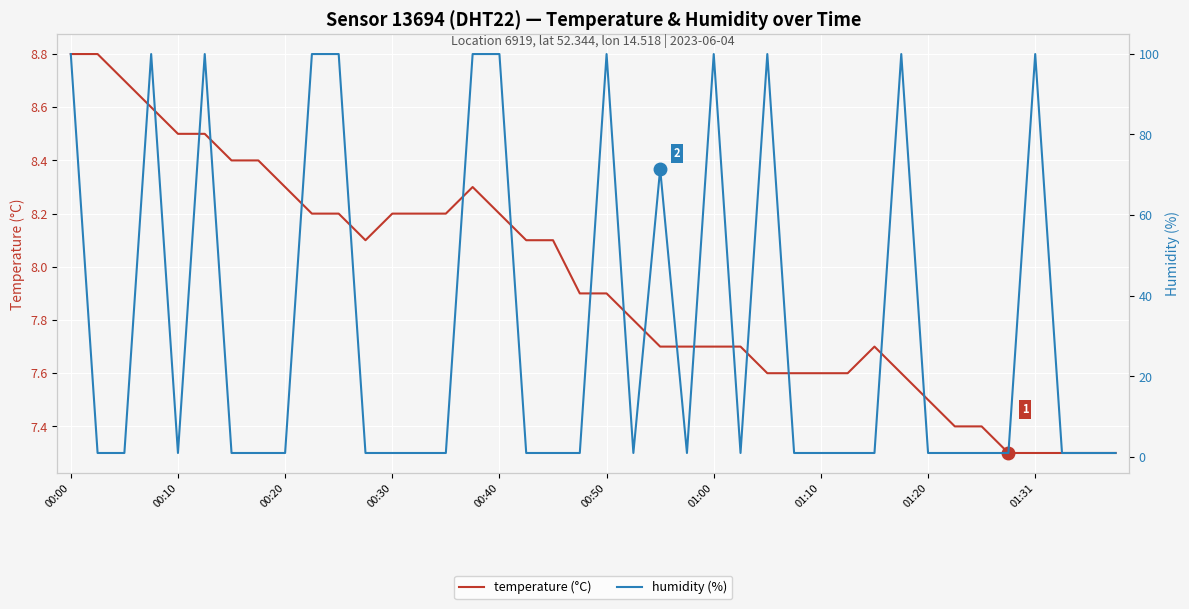

Reading left to right, list all the values displayed in this chart.

temperature (°C): 8.8	8.8	8.7	8.6	8.5	8.5	8.4	8.4	8.3	8.2	8.2	8.1	8.2	8.2	8.2	8.3	8.2	8.1	8.1	7.9	7.9	7.8	7.7	7.7	7.7	7.7	7.6	7.6	7.6	7.6	7.7	7.6	7.5	7.4	7.4	7.3	7.3	7.3	7.3	7.3
humidity (%): 99.9	1.0	1.0	99.9	1.0	99.9	1.0	1.0	1.0	99.9	99.9	1.0	1.0	1.0	1.0	99.9	99.9	1.0	1.0	1.0	99.9	1.0	71.4	1.0	99.9	1.0	99.9	1.0	1.0	1.0	1.0	99.9	1.0	1.0	1.0	1.0	99.9	1.0	1.0	1.0